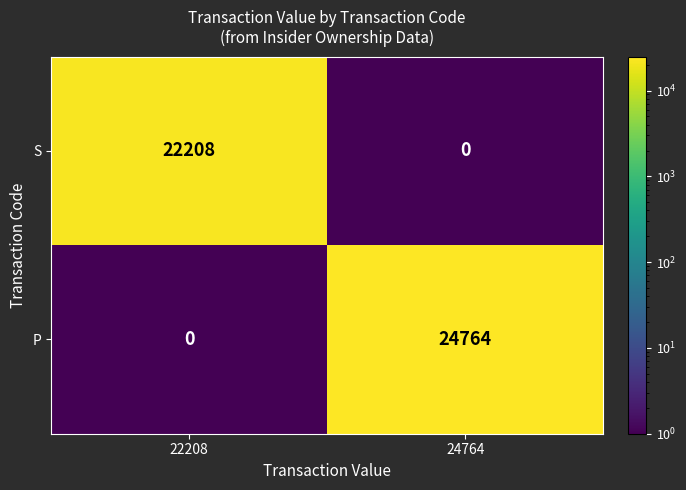

How many series are shown in this chart?

2